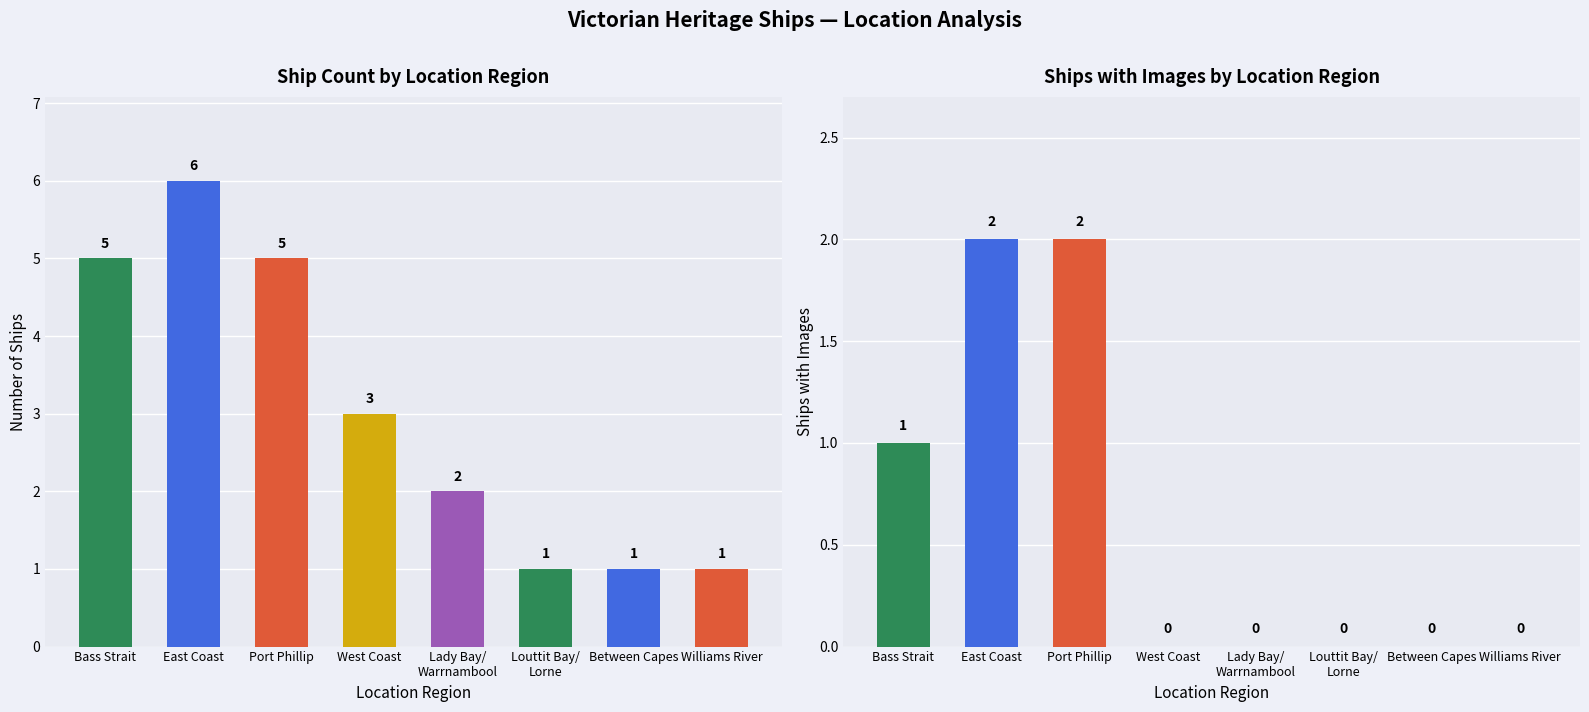

How many groups of bars are there?

8